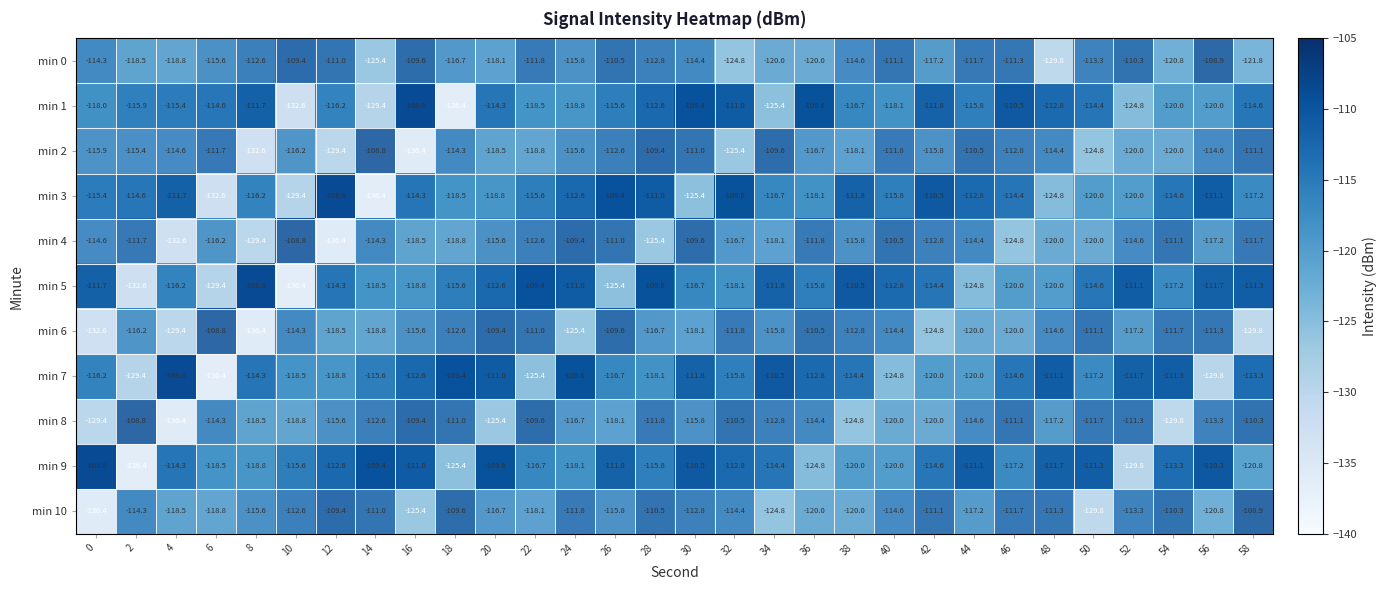

The min 8 series shows -114.6 at 44. True or false?

True